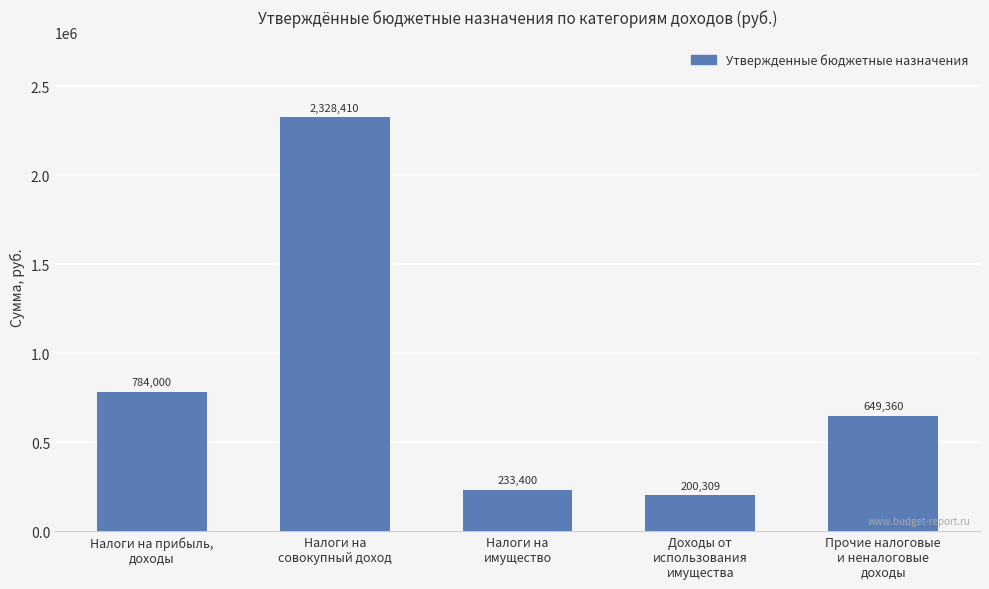

Which category has the lowest value across all series?

Доходы от
использования
имущества